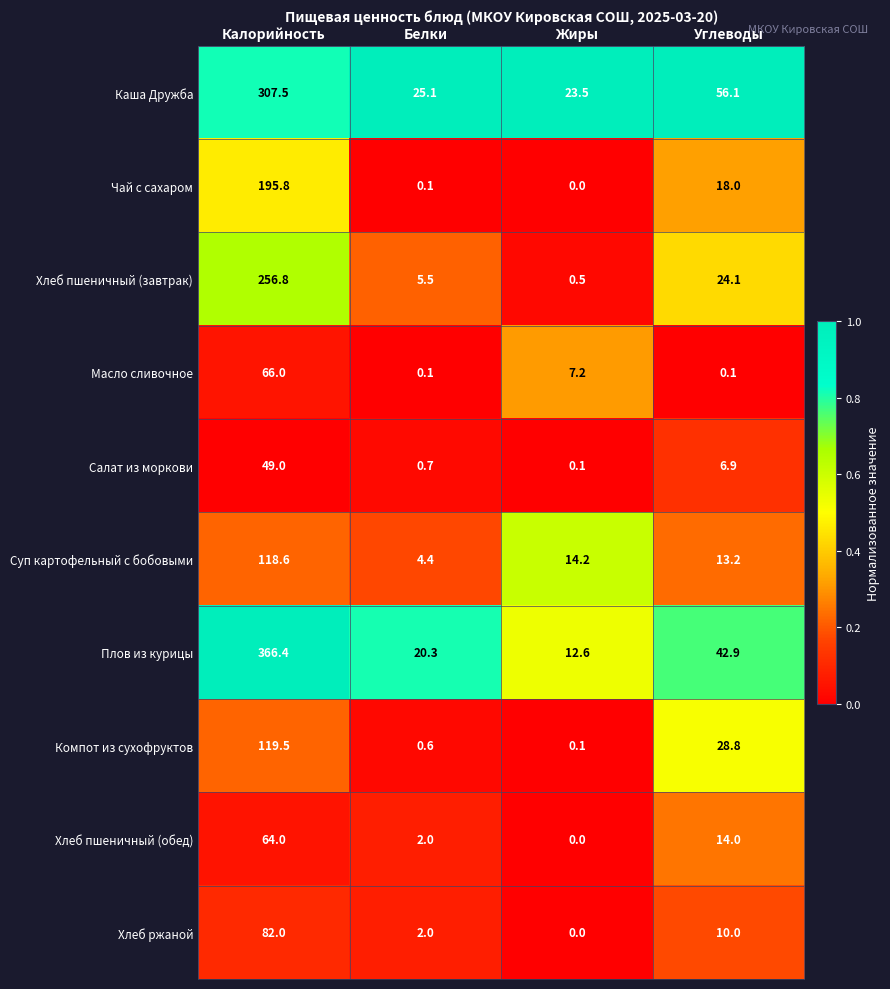

Which label corresponds to the smallest value in the chart?

Жиры